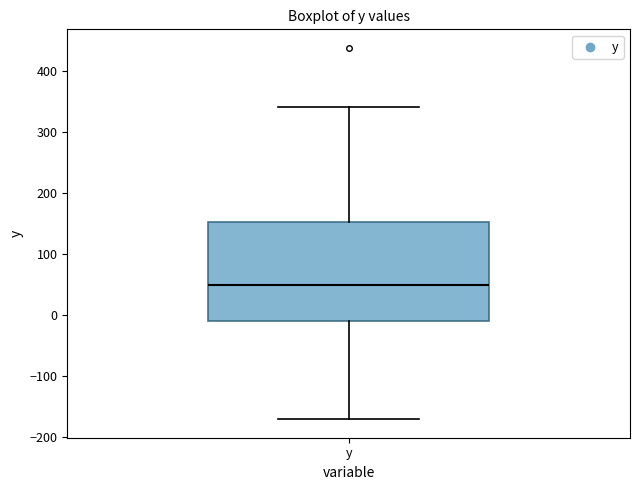

Where does the lower whisker of the box for y end on the y-axis? The values are not printed on the chart, so give them approximately, as read against the axis.

-170